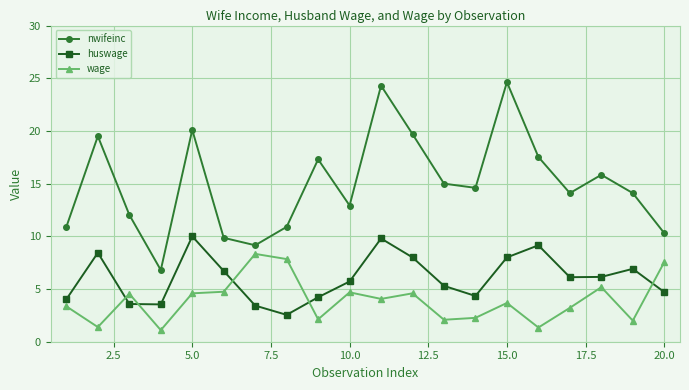

Which series has the largest range (max minus min)?

nwifeinc